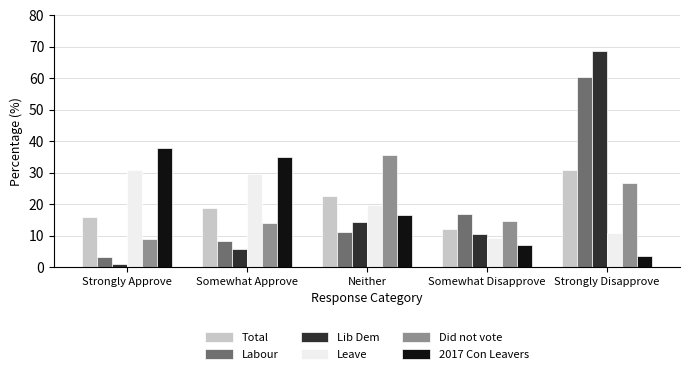

Which series changed the most between Somewhat Disapprove and Strongly Disapprove?

Lib Dem